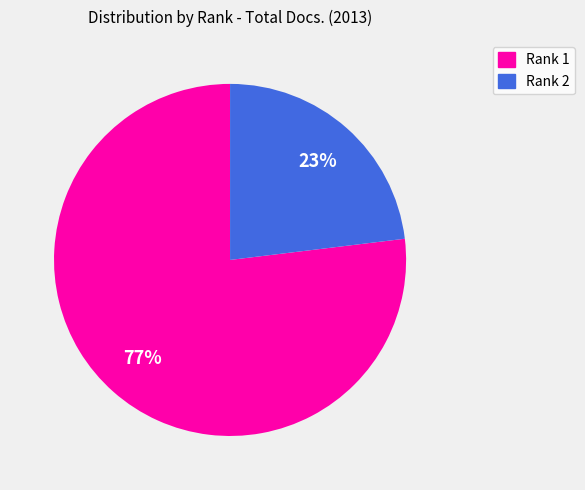

What percentage is the Rank 1 slice, to the nearest percent?

77%